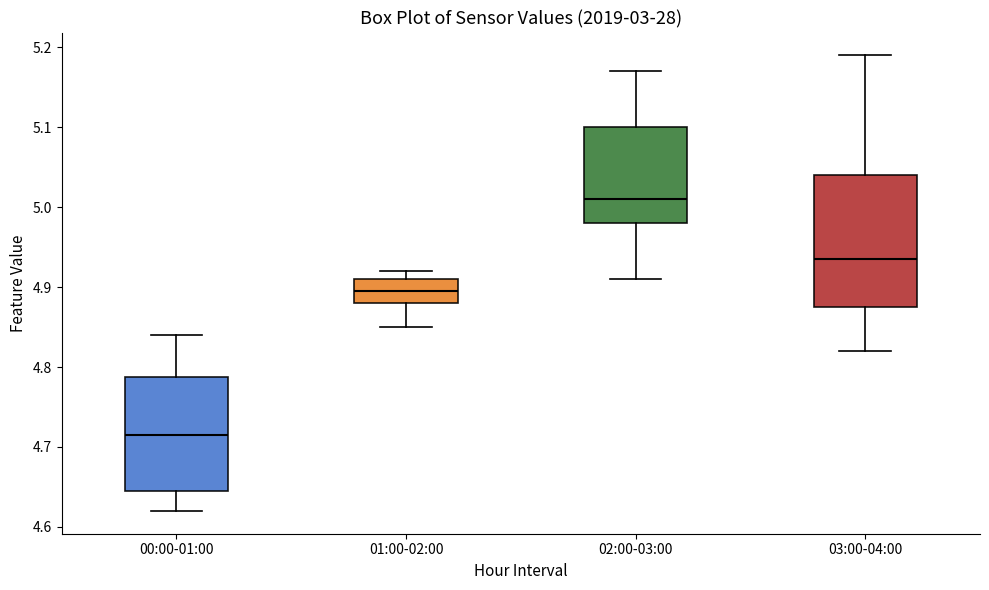

Reading left to right, transcribe this box plot: for each box, give where its median line is, the range the box spans, and where its two whiskers end, as read against the y-axis. The values are not printed on the chart, so give them approximately, as read against the axis.

00:00-01:00: median 4.72, box 4.65 to 4.79, whiskers 4.62 to 4.84
01:00-02:00: median 4.90, box 4.88 to 4.91, whiskers 4.85 to 4.92
02:00-03:00: median 5.01, box 4.98 to 5.10, whiskers 4.91 to 5.17
03:00-04:00: median 4.94, box 4.88 to 5.04, whiskers 4.82 to 5.19